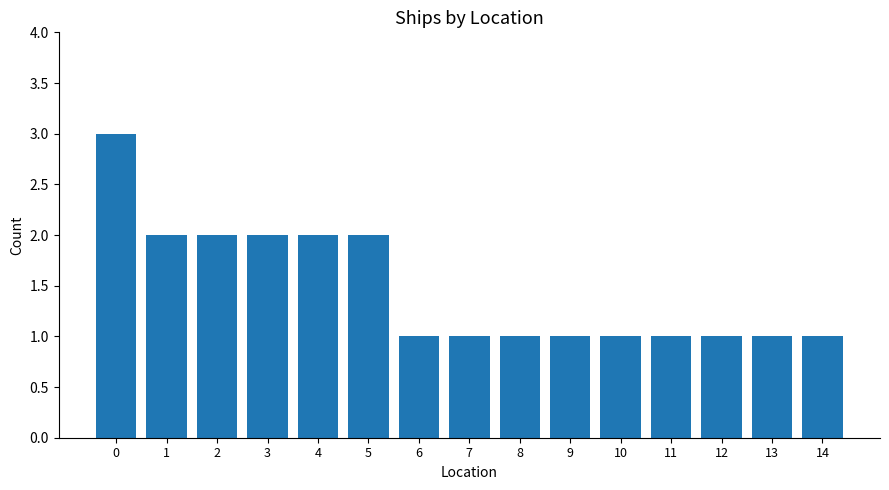

Reading right to left, list all the values displayed in this chart.

14=1	13=1	12=1	11=1	10=1	9=1	8=1	7=1	6=1	5=2	4=2	3=2	2=2	1=2	0=3